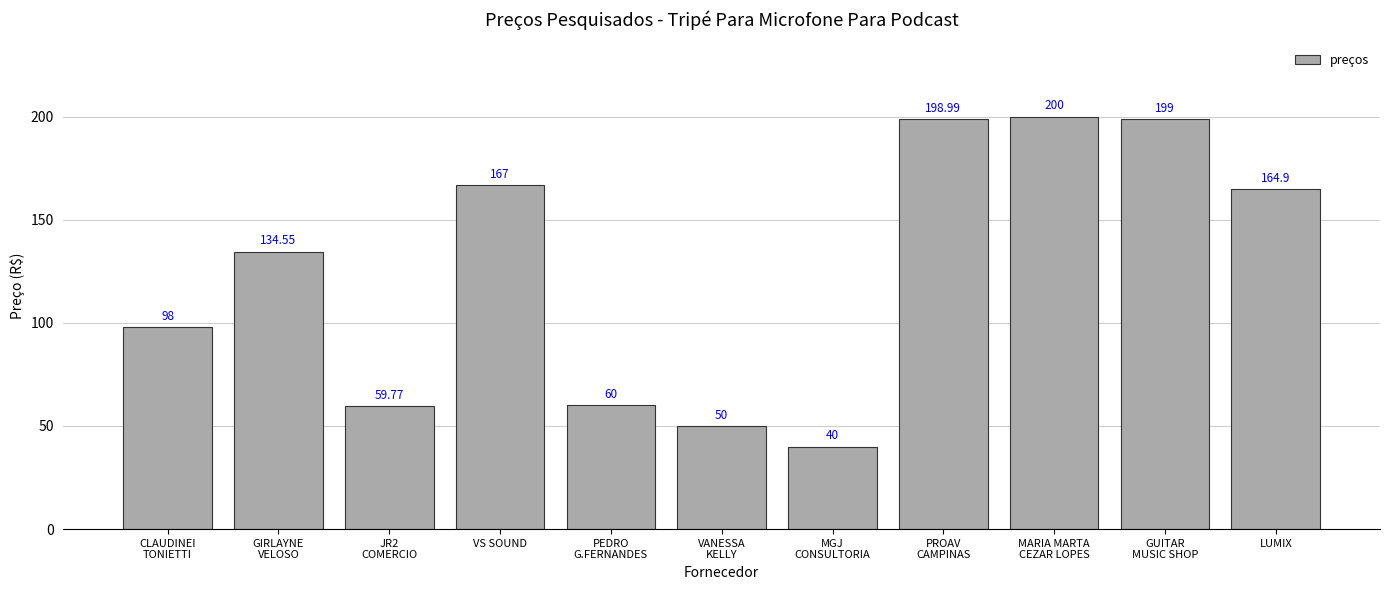

Where does the data first go above 134?

GIRLAYNE
VELOSO